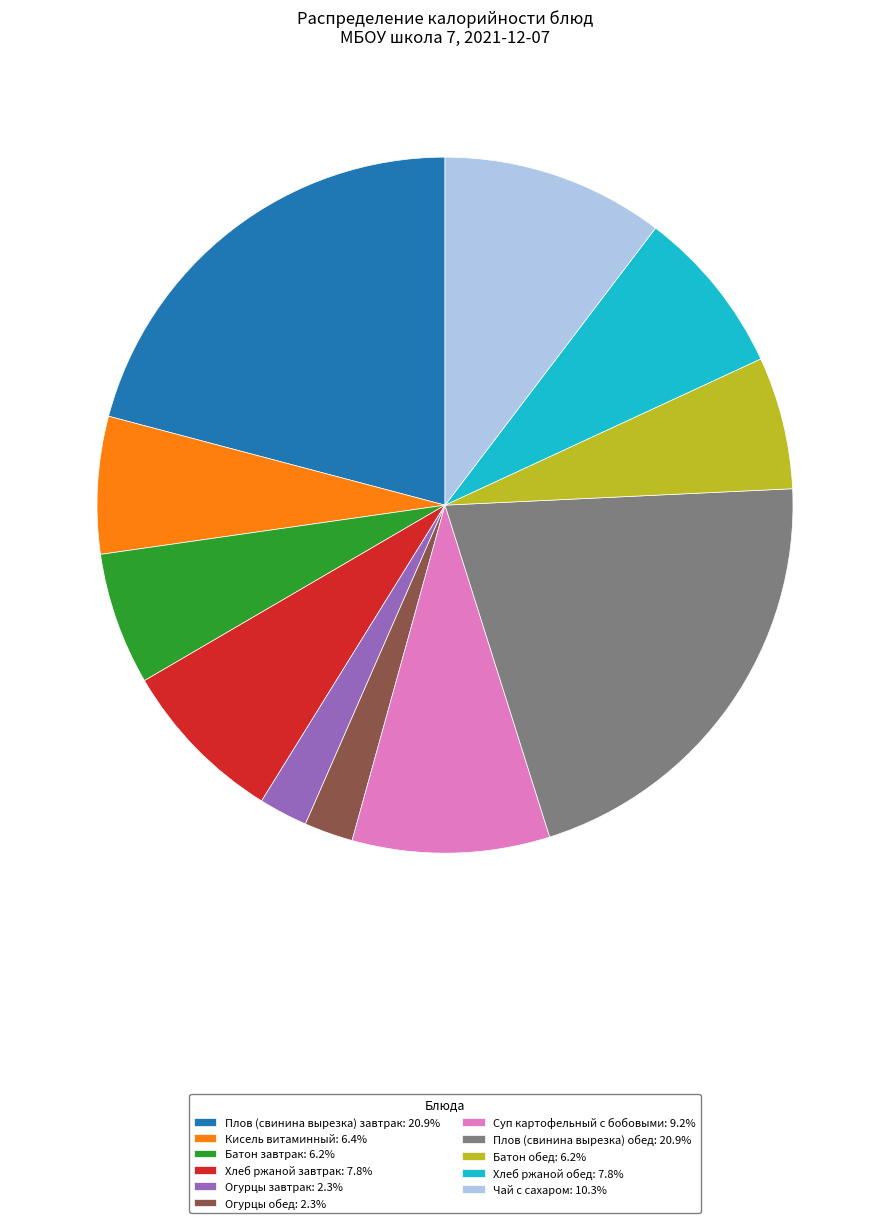

What is the ratio of the value at Суп картофельный с бобовыми: 9.2% to the value at Огурцы обед: 2.3%?

4.0